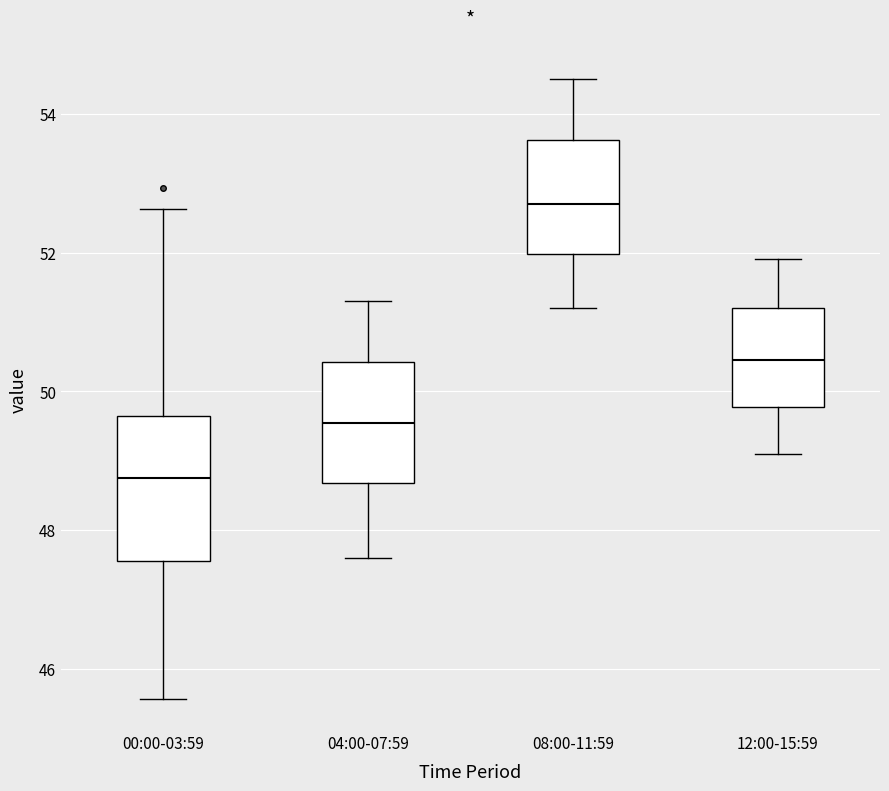

Which box is the tallest, from its lower edge to its upper edge?

00:00-03:59